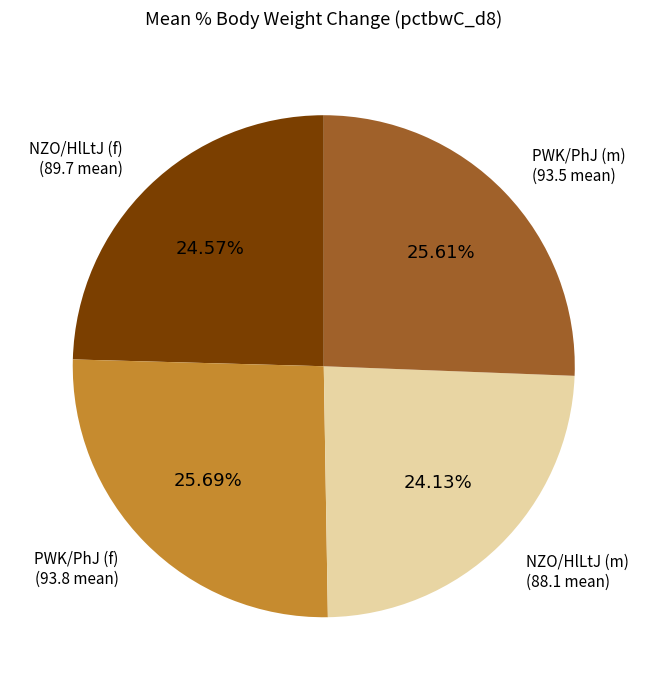

How many segments does this pie chart have?

4